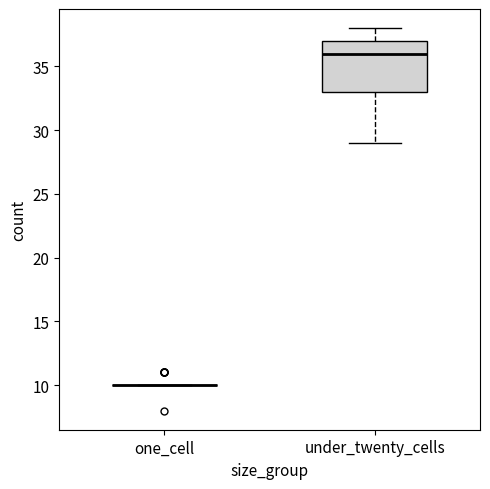

Where does the upper whisker of the box for under_twenty_cells end on the y-axis? The values are not printed on the chart, so give them approximately, as read against the axis.

38